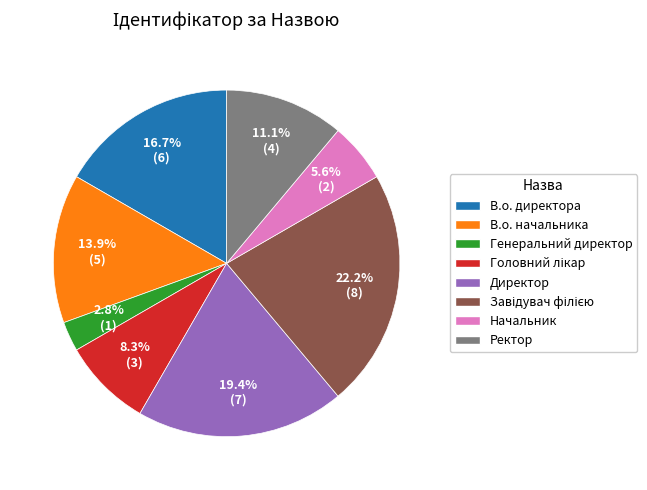

What portion of the pie excludes В.о. директора?

83.3%